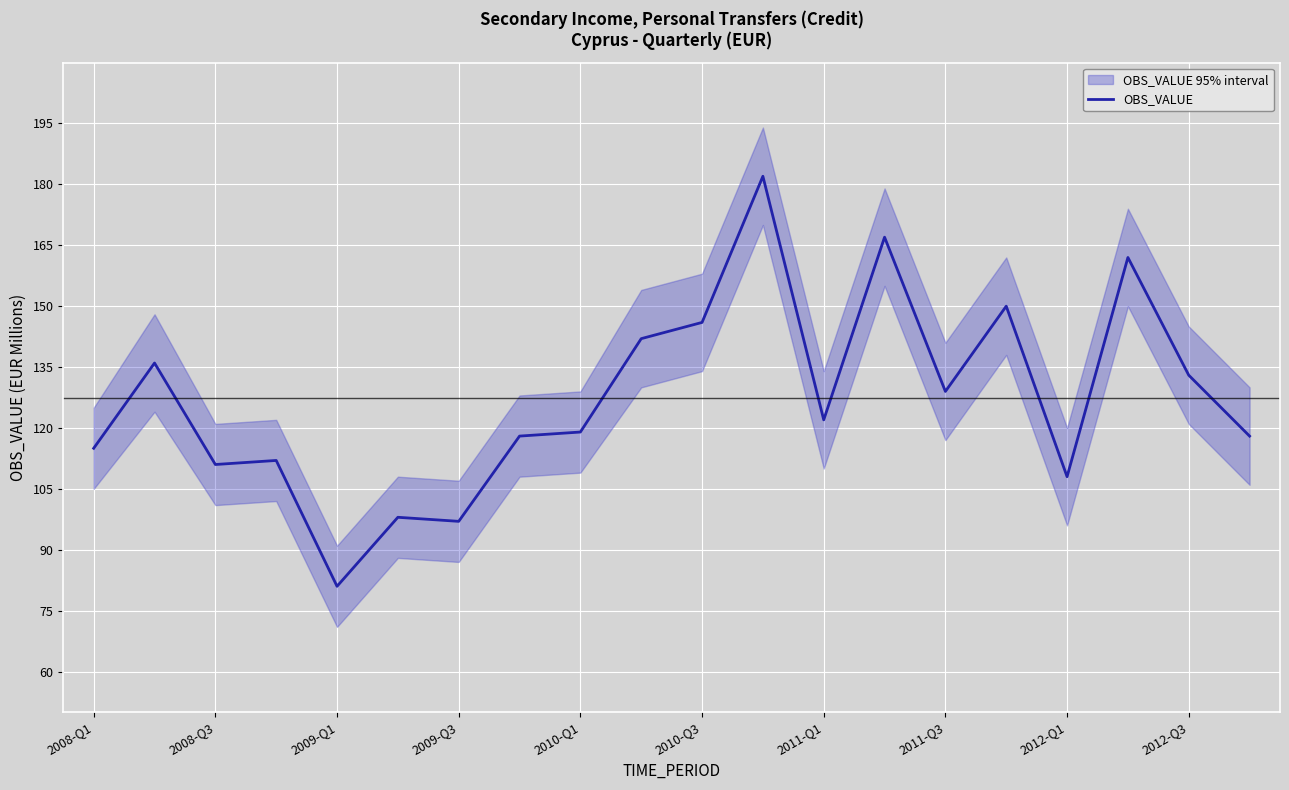

What is the difference between the maximum and second lowest values?

85